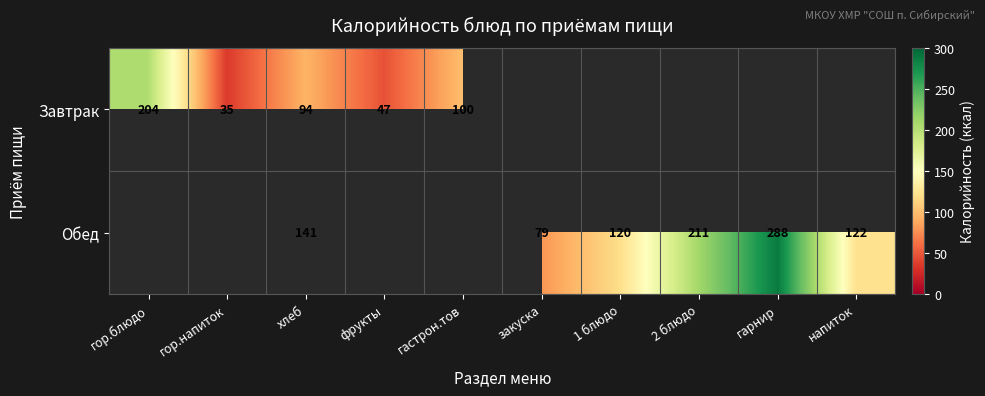

What is the minimum value shown in the chart?

35.0